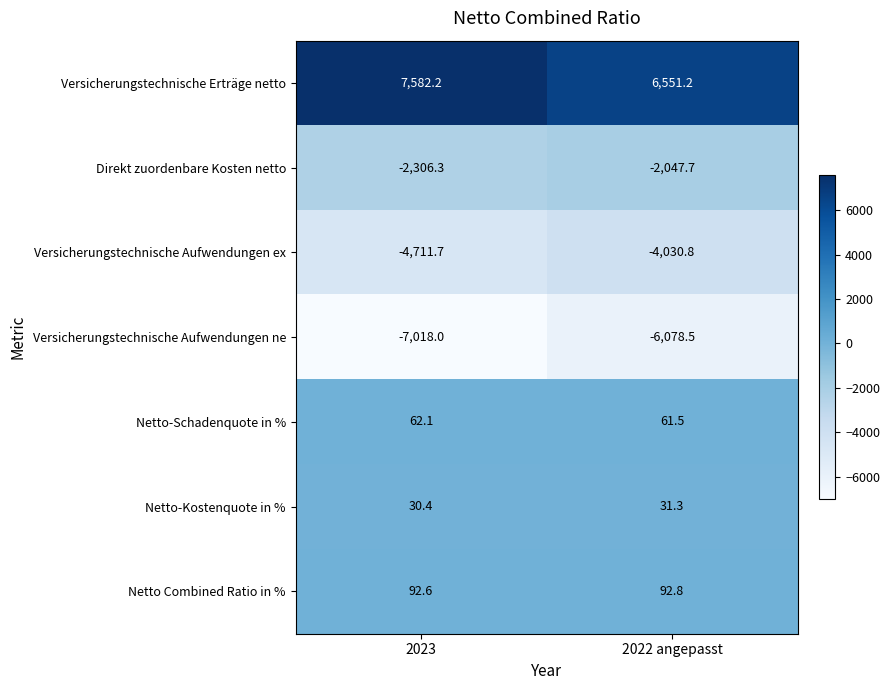

Which category has the highest value across all series?

2023